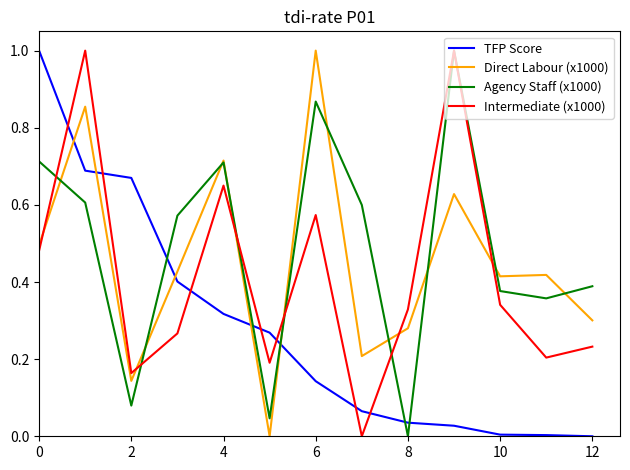

How many series are shown in this chart?

4